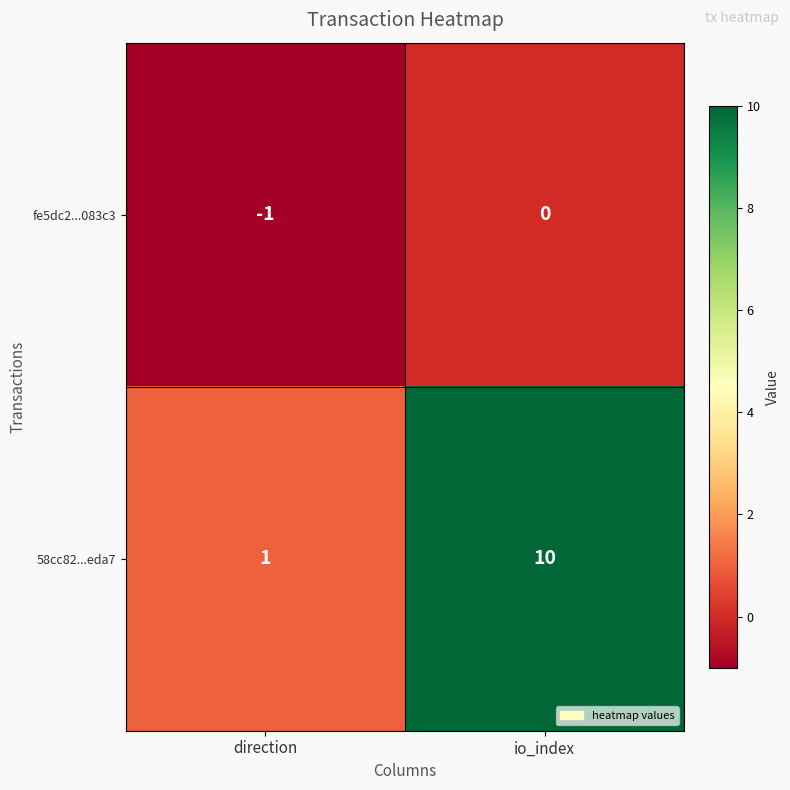

Count the number of data series in this chart.

2